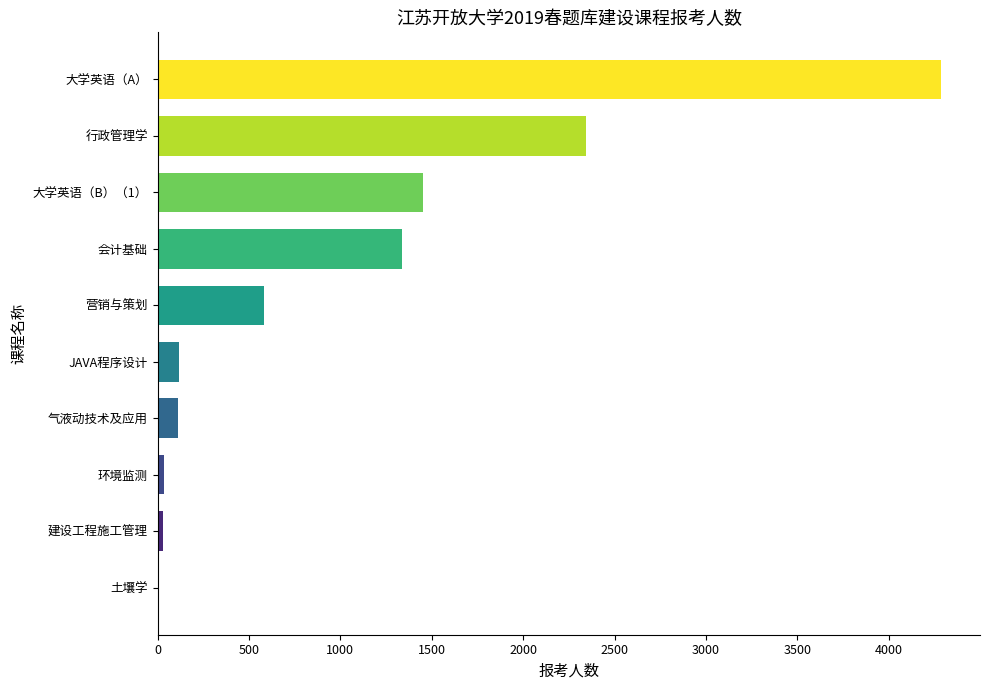

At which label is the value closest to 2146?

行政管理学